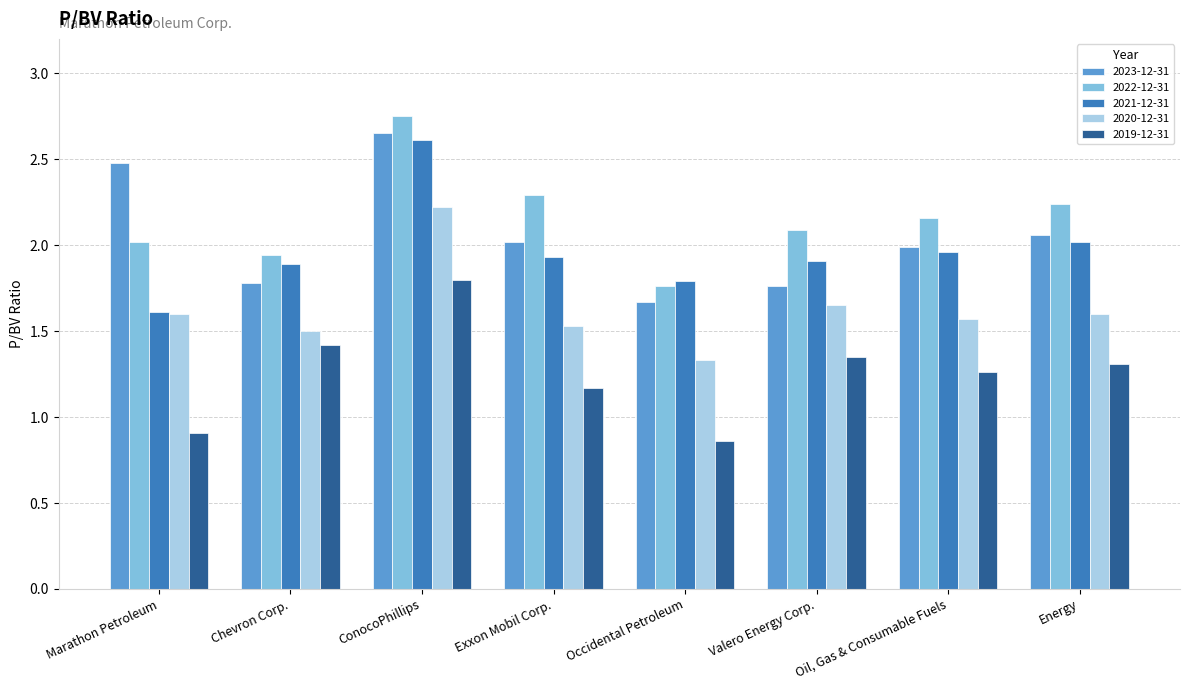

The 2022-12-31 series shows 3.0 at Marathon Petroleum. True or false?

False